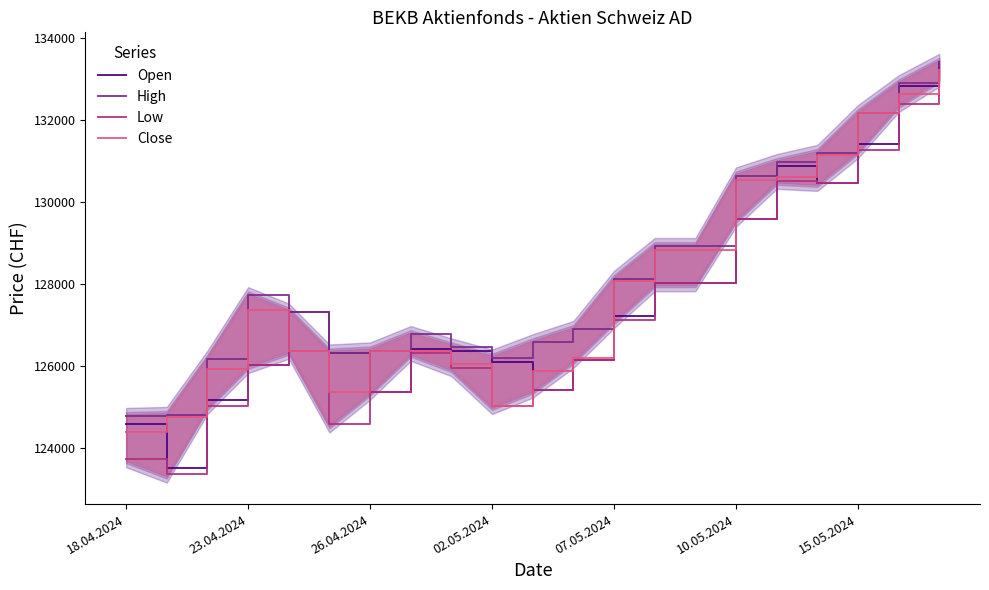

What is the highest value of the Open series?

133425